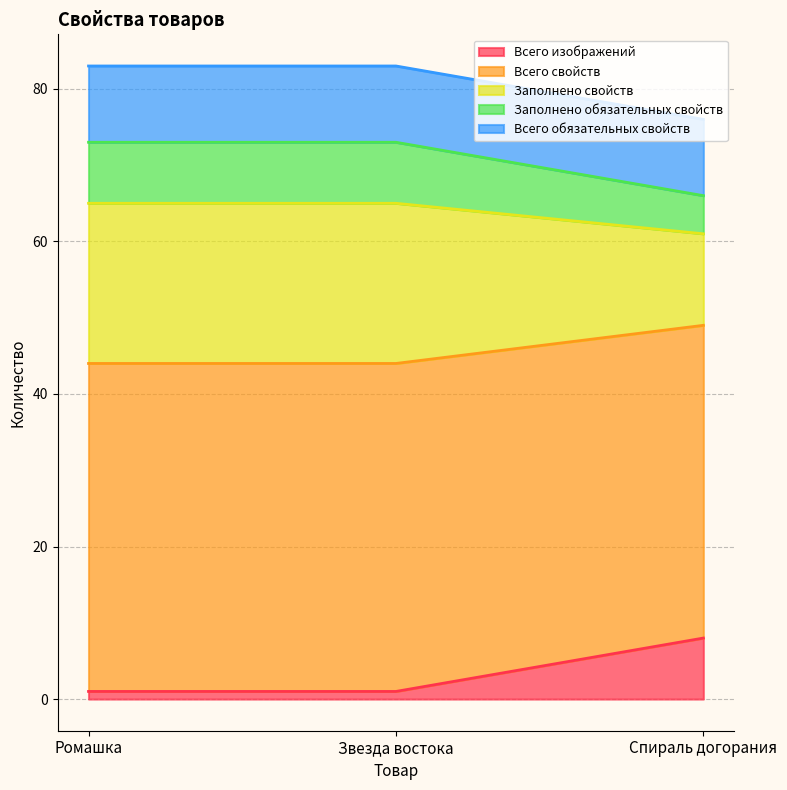

True or false: Всего изображений has a value of 8 at Спираль догорания.

True